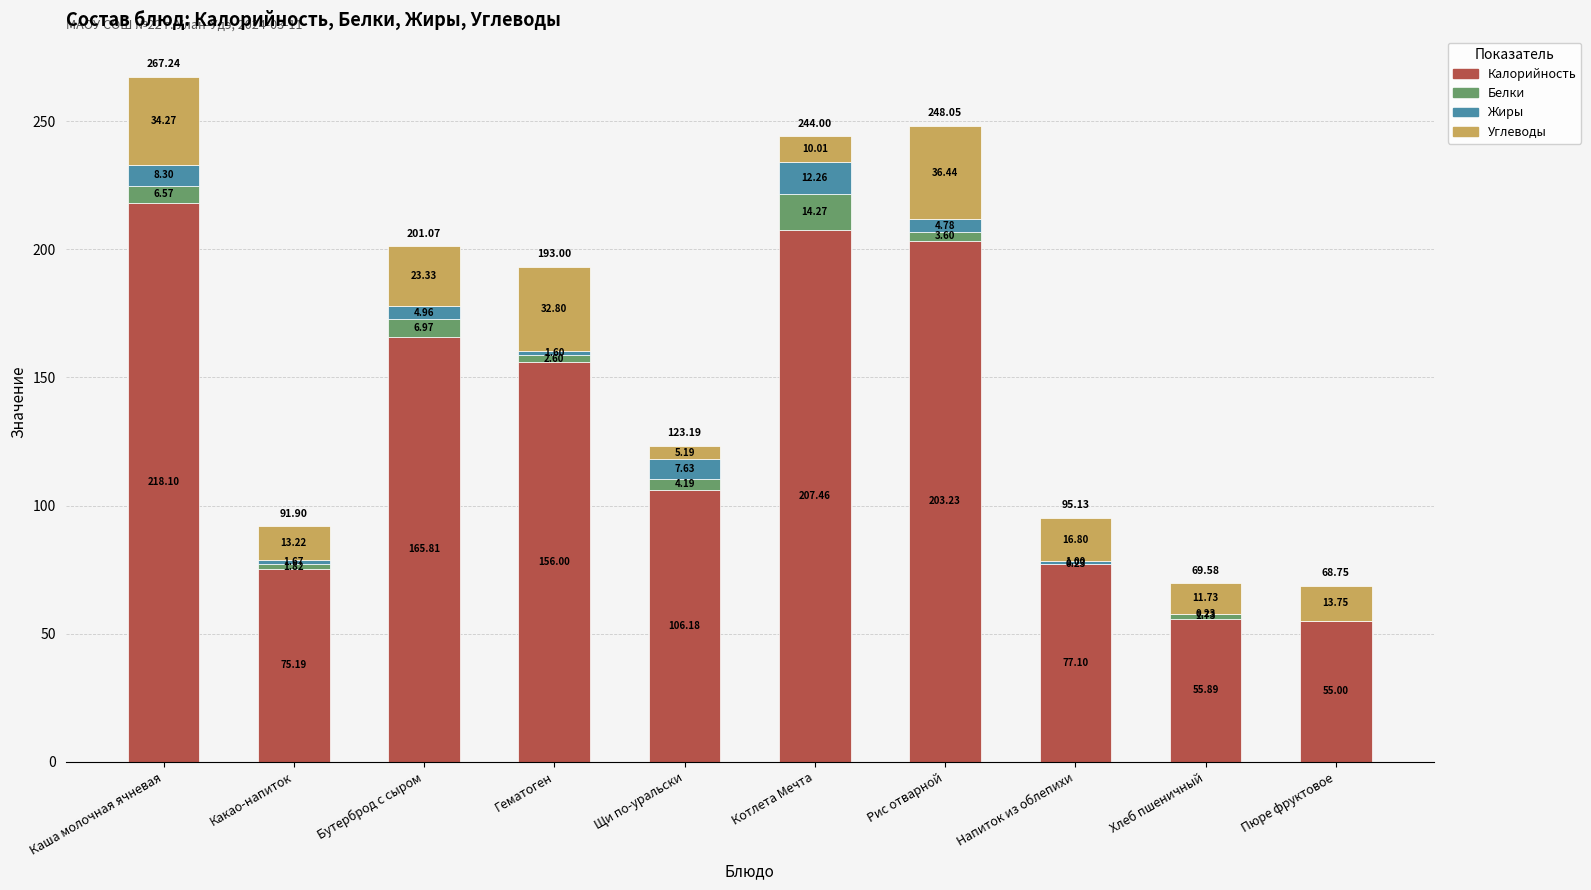

At which category is the sum across all series the highest?

Каша молочная ячневая